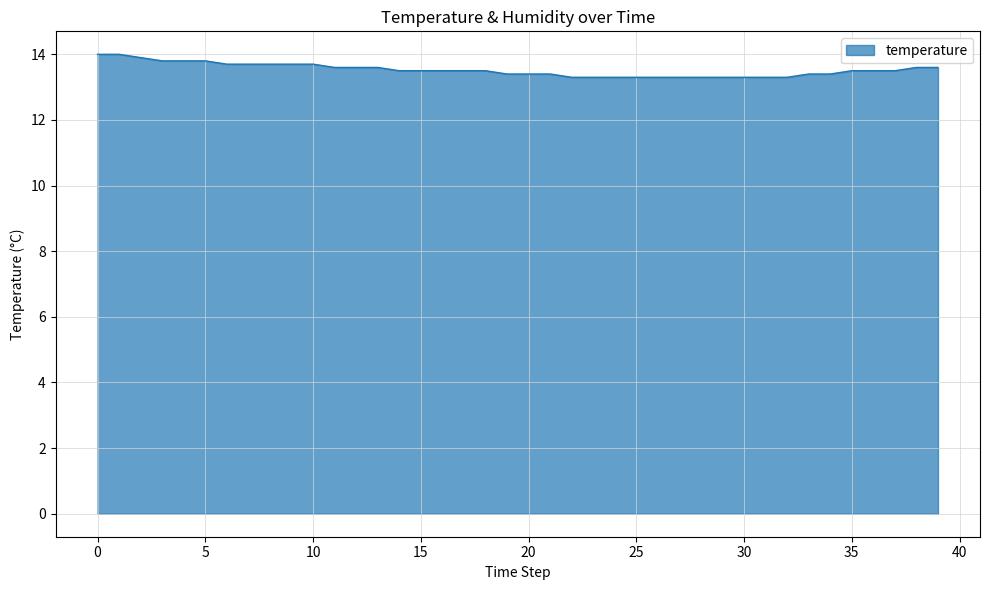

What is the difference between the maximum and minimum values?

0.7